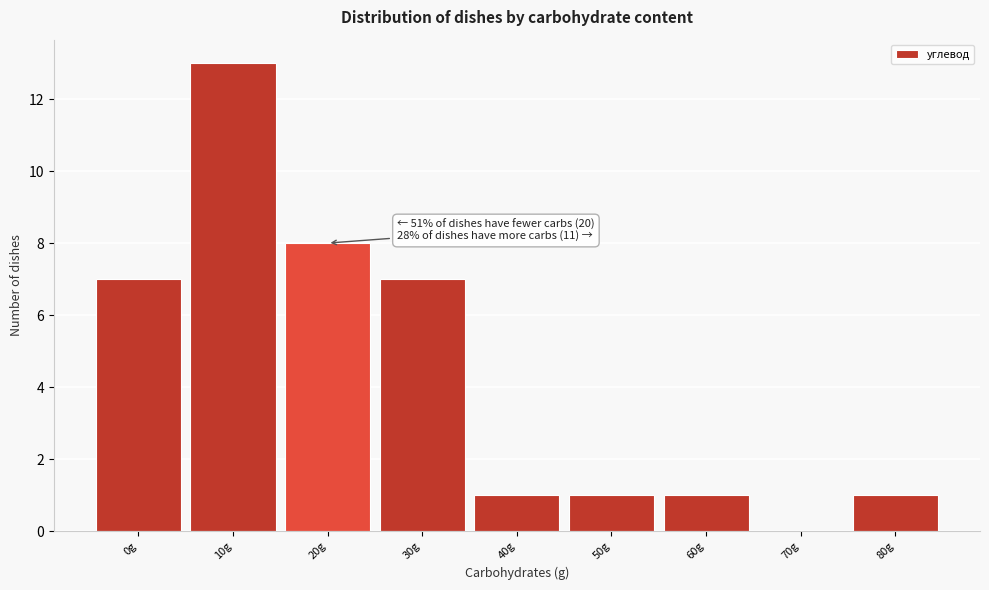

Reading right to left, list all the values displayed in this chart.

80g=1	70g=0	60g=1	50g=1	40g=1	30g=7	20g=8	10g=13	0g=7